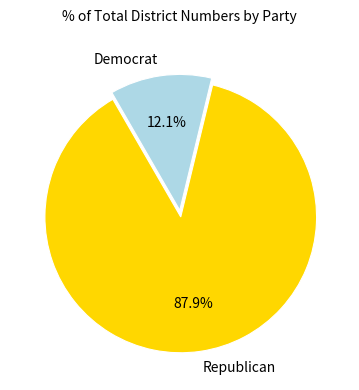

Which has a higher value, Republican or Democrat?

Republican